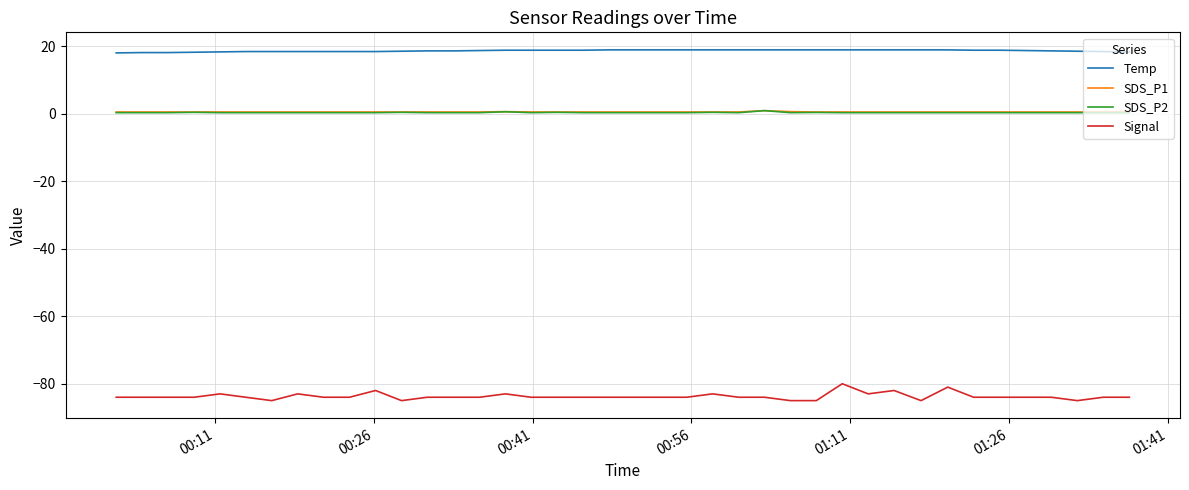

True or false: SDS_P1 and Temp cross at least once.

False